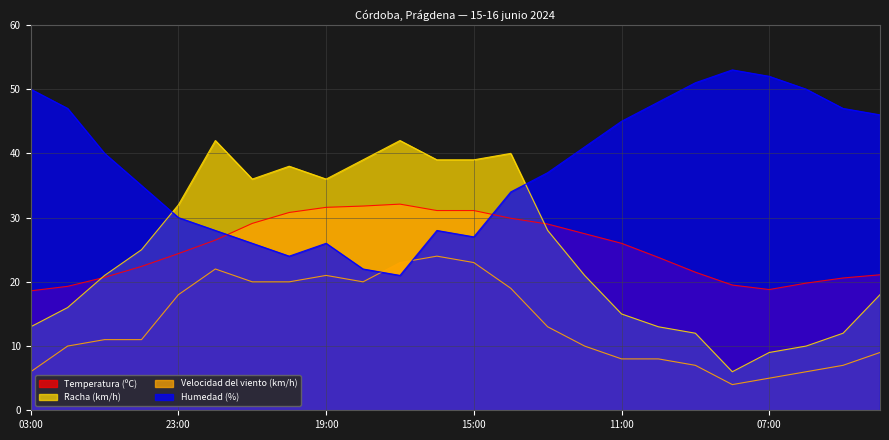

How many interior local valleys does the Temperatura (ºC) series have?

1